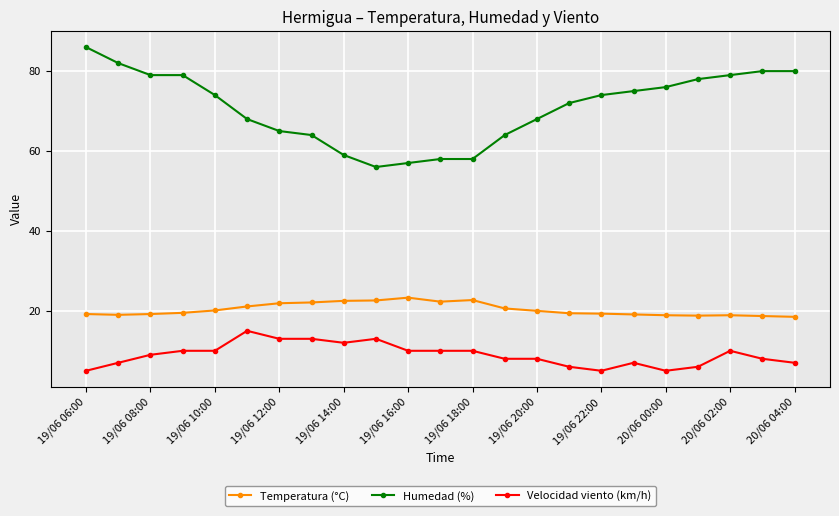

What is the sum of all Velocidad viento (km/h) values?

207.0